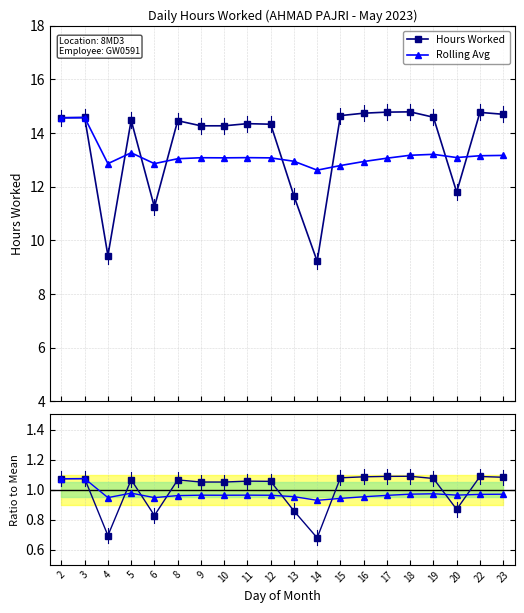

How many distinct data groups are displayed?

2